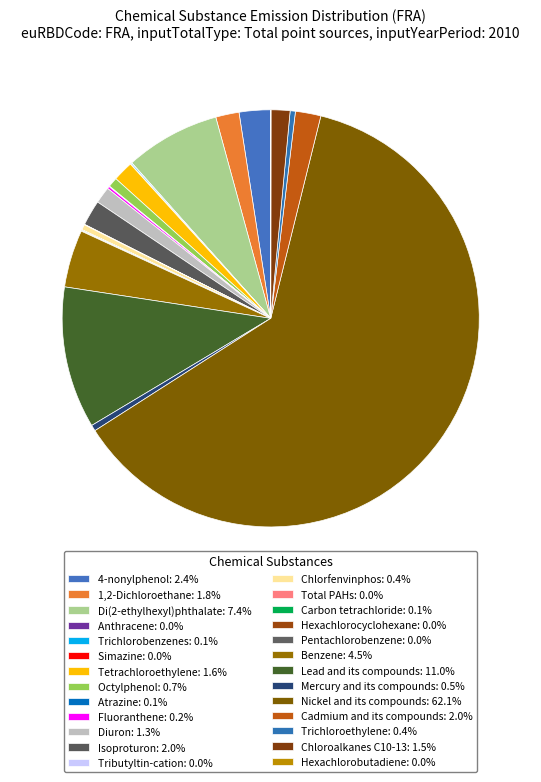

How many segments does this pie chart have?

26